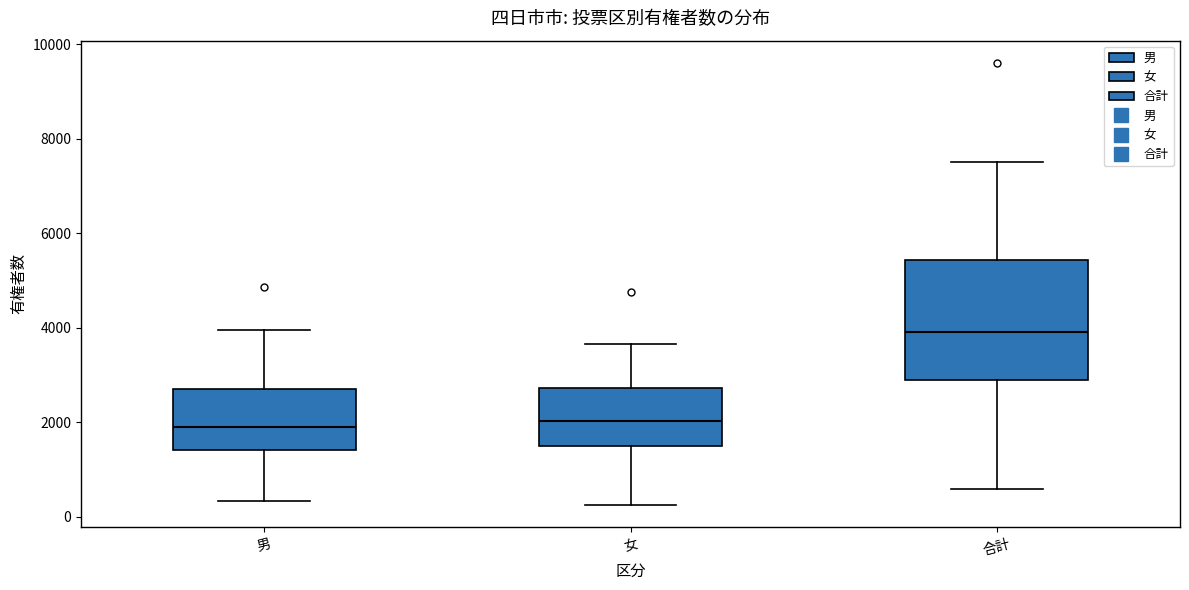

Which box is the tallest, from its lower edge to its upper edge?

合計